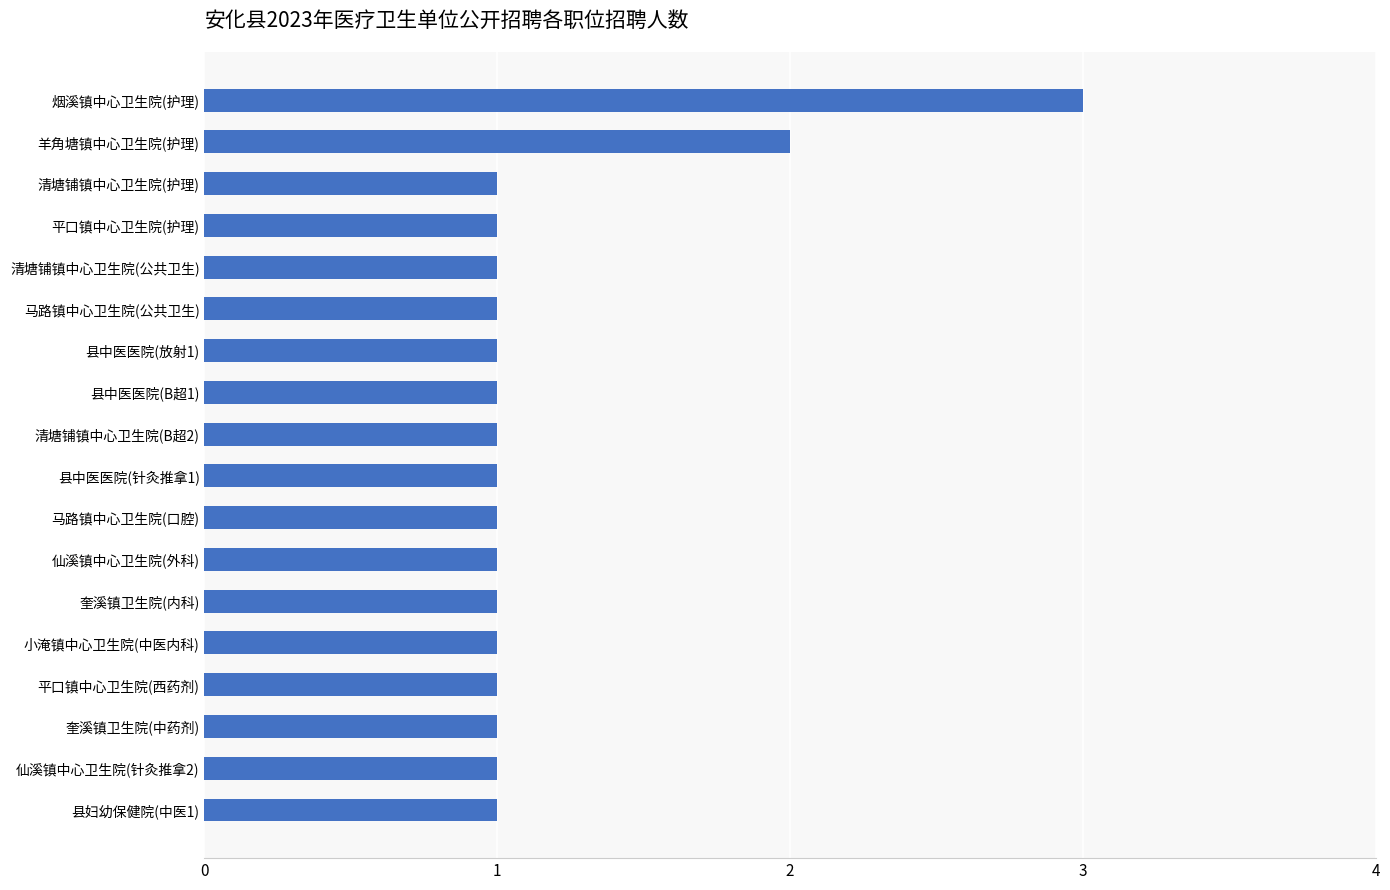

Read the value at 烟溪镇中心卫生院(护理).

3